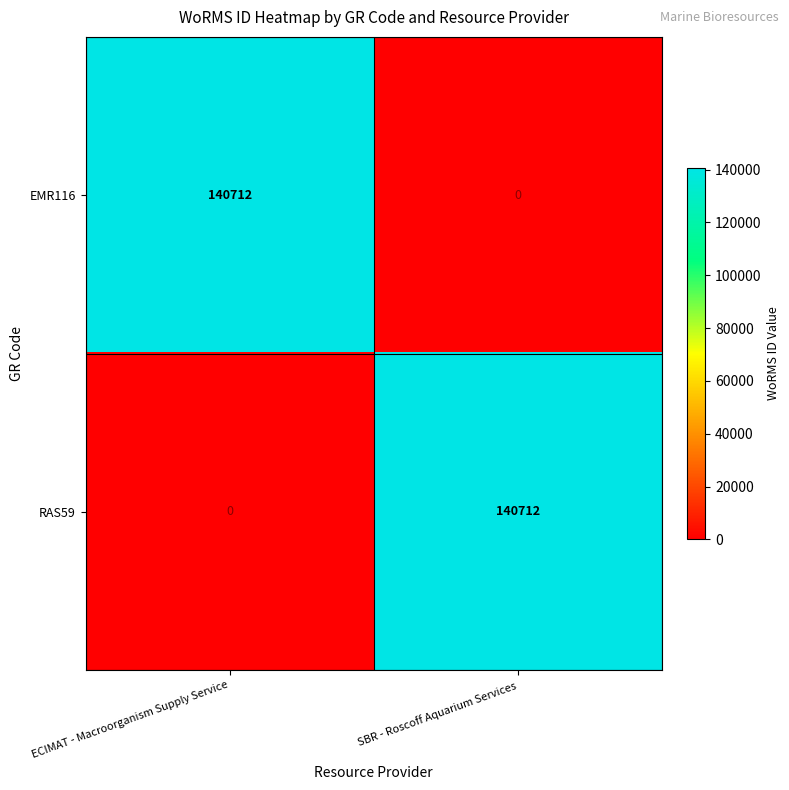

What is the maximum value for RAS59?

140712